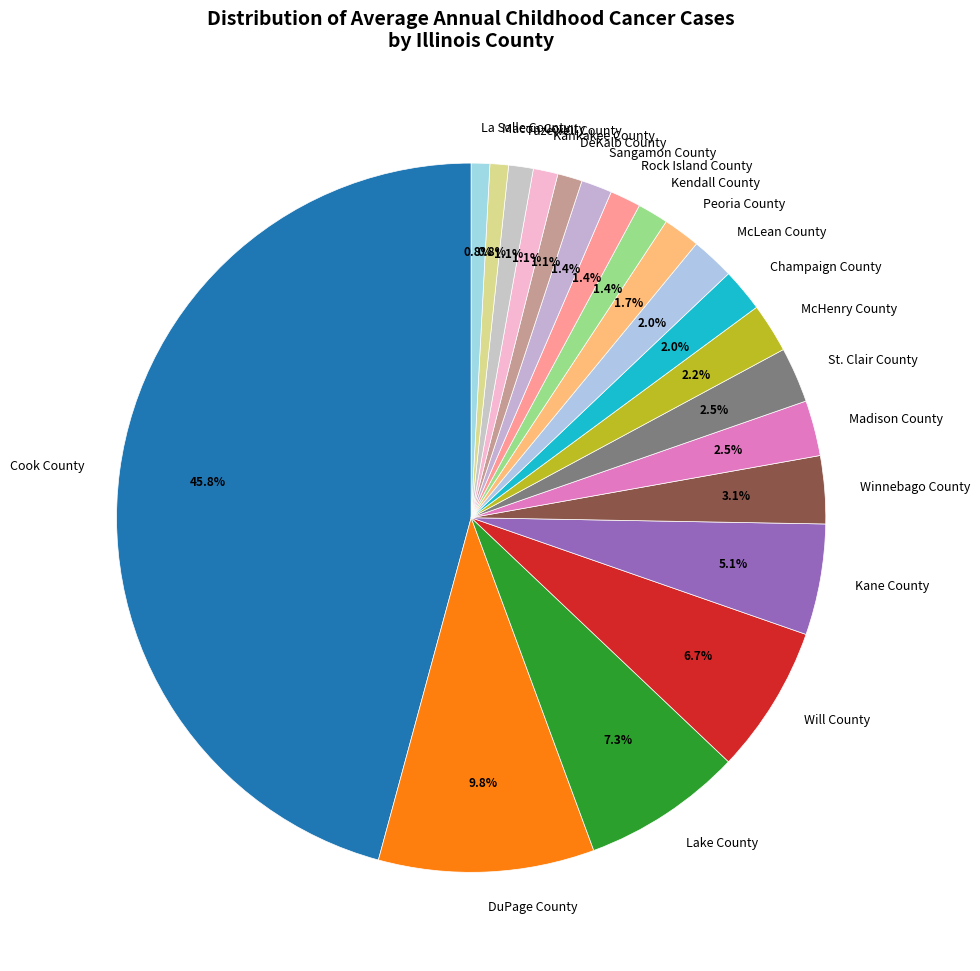

What percentage is the Cook County slice, to the nearest percent?

46%